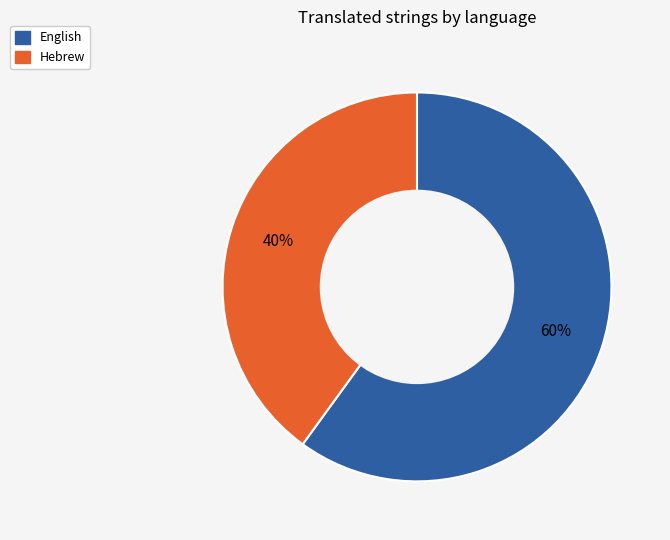

Is there any slice that represents more than half of the pie?

Yes